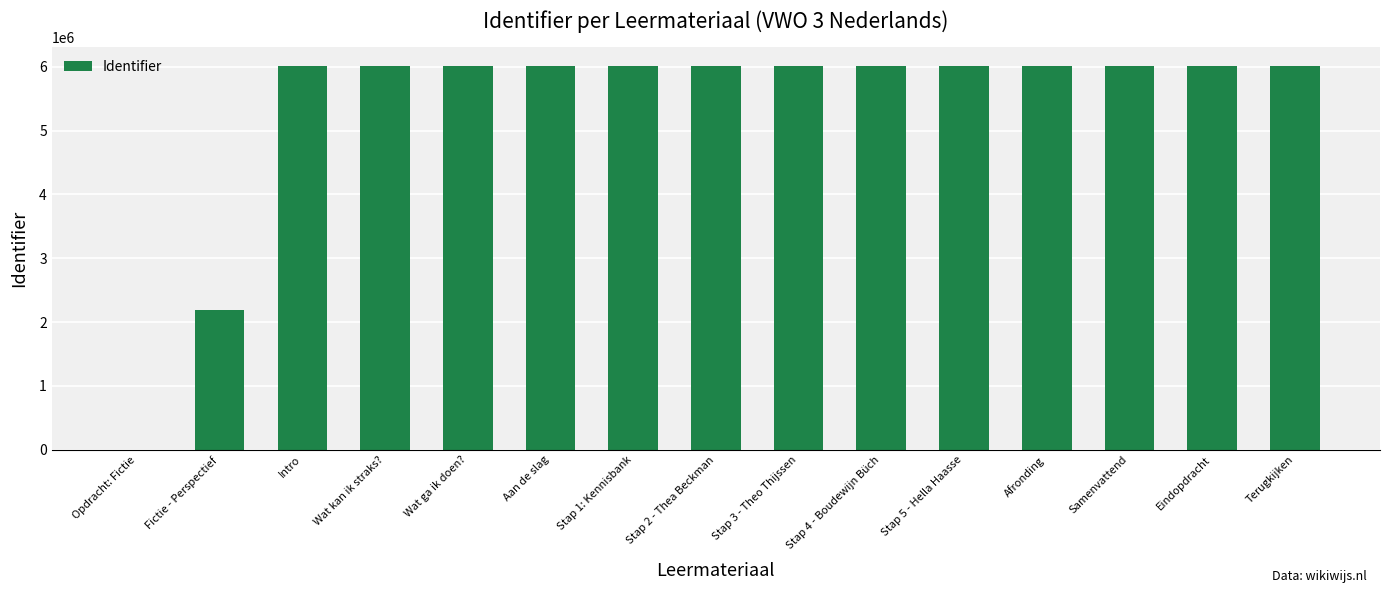

What is the change in value from Wat kan ik straks? to Afronding?

+22